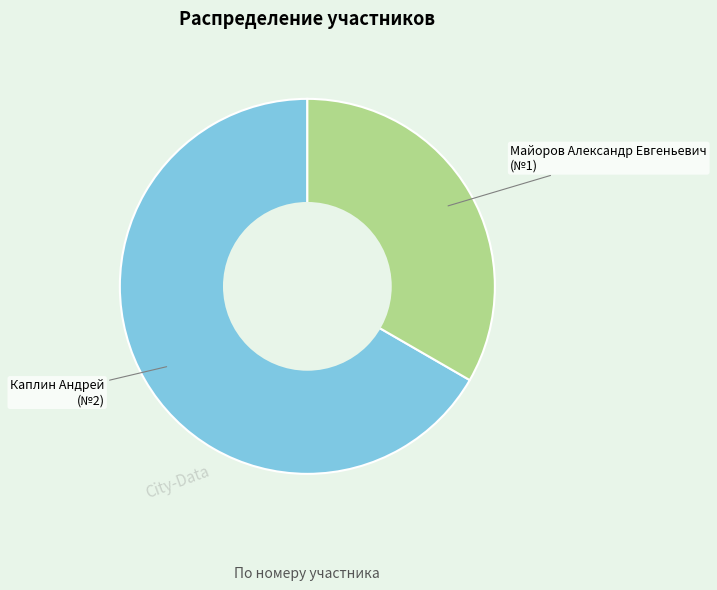

Is there a majority slice in this chart?

Yes